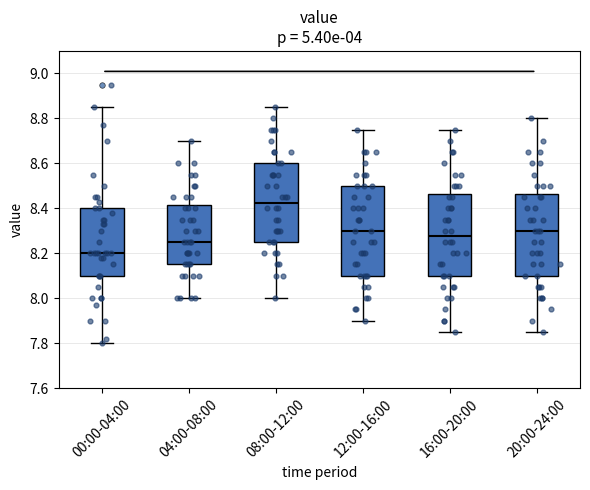

Reading left to right, transcribe this box plot: for each box, give where its median line is, the range the box spans, and where its two whiskers end, as read against the y-axis. The values are not printed on the chart, so give them approximately, as read against the axis.

00:00-04:00: median 8.20, box 8.10 to 8.40, whiskers 7.80 to 8.86
04:00-08:00: median 8.26, box 8.16 to 8.42, whiskers 8.00 to 8.70
08:00-12:00: median 8.42, box 8.26 to 8.60, whiskers 8.00 to 8.86
12:00-16:00: median 8.30, box 8.10 to 8.50, whiskers 7.90 to 8.76
16:00-20:00: median 8.28, box 8.10 to 8.46, whiskers 7.86 to 8.76
20:00-24:00: median 8.30, box 8.10 to 8.46, whiskers 7.86 to 8.80